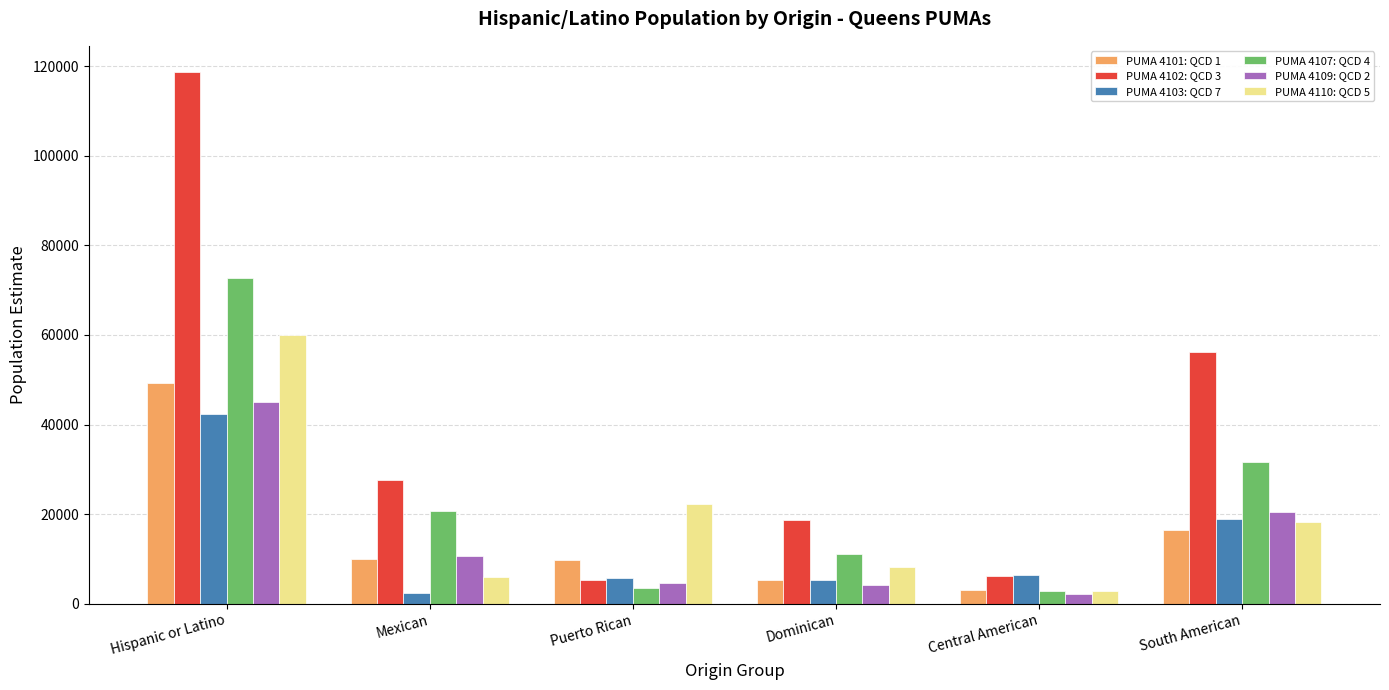

True or false: PUMA 4103: QCD 7 has a value of 31087 at South American.

False